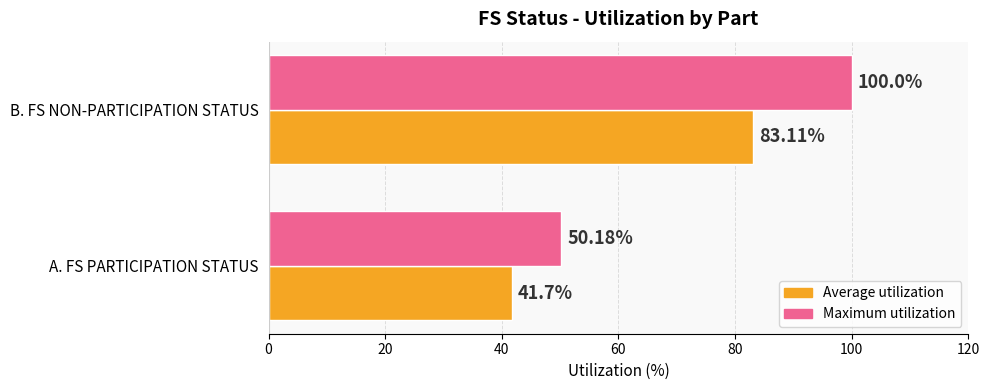

At how many categories does at least one series exceed 45?

2